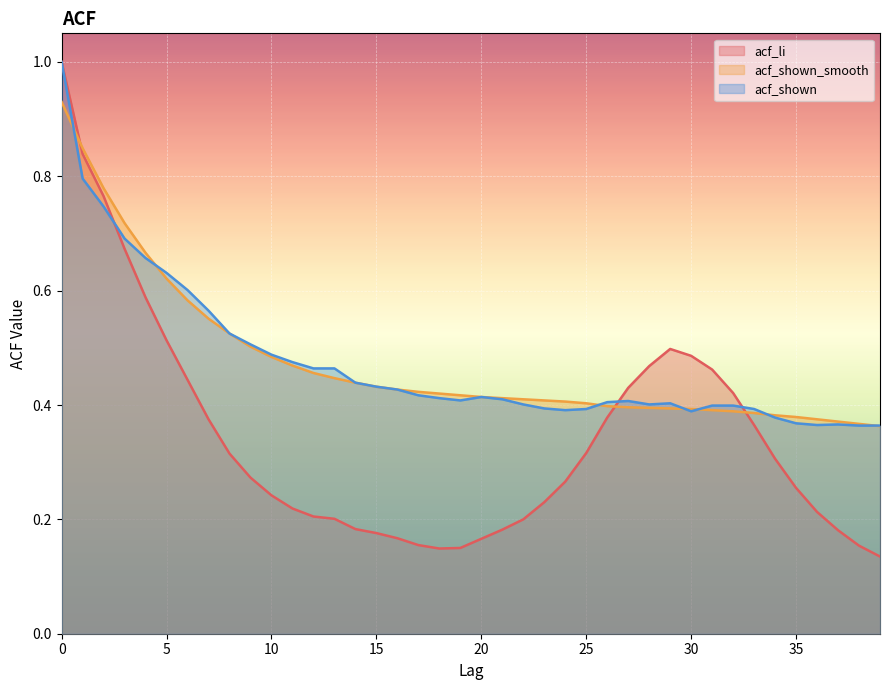

What is the total value across all series at 16?

1.0